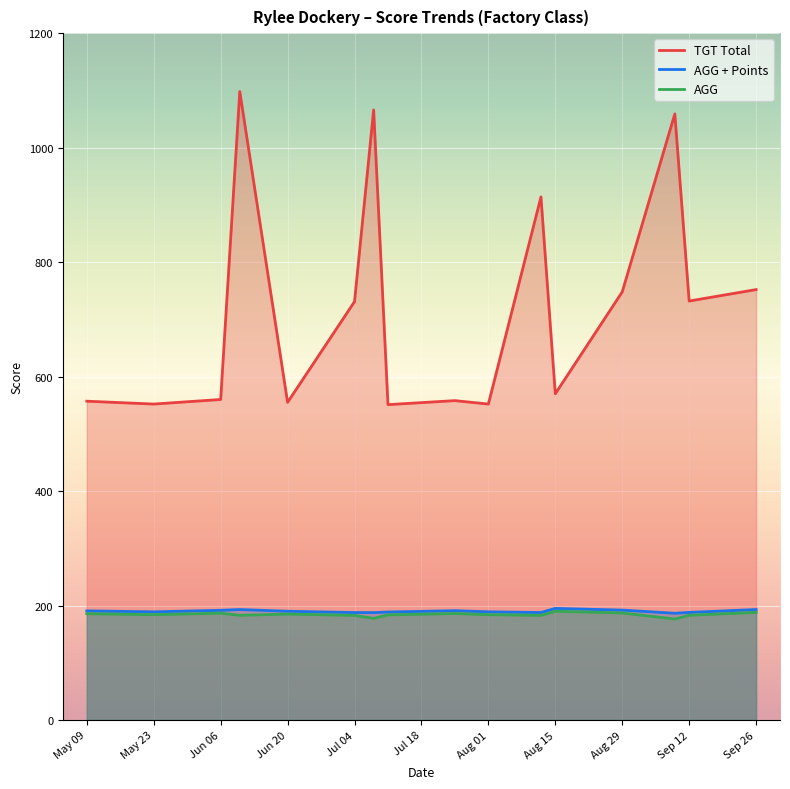

Is the value of AGG at Sep 26 greater than the value of TGT Total at Jun 06?

No